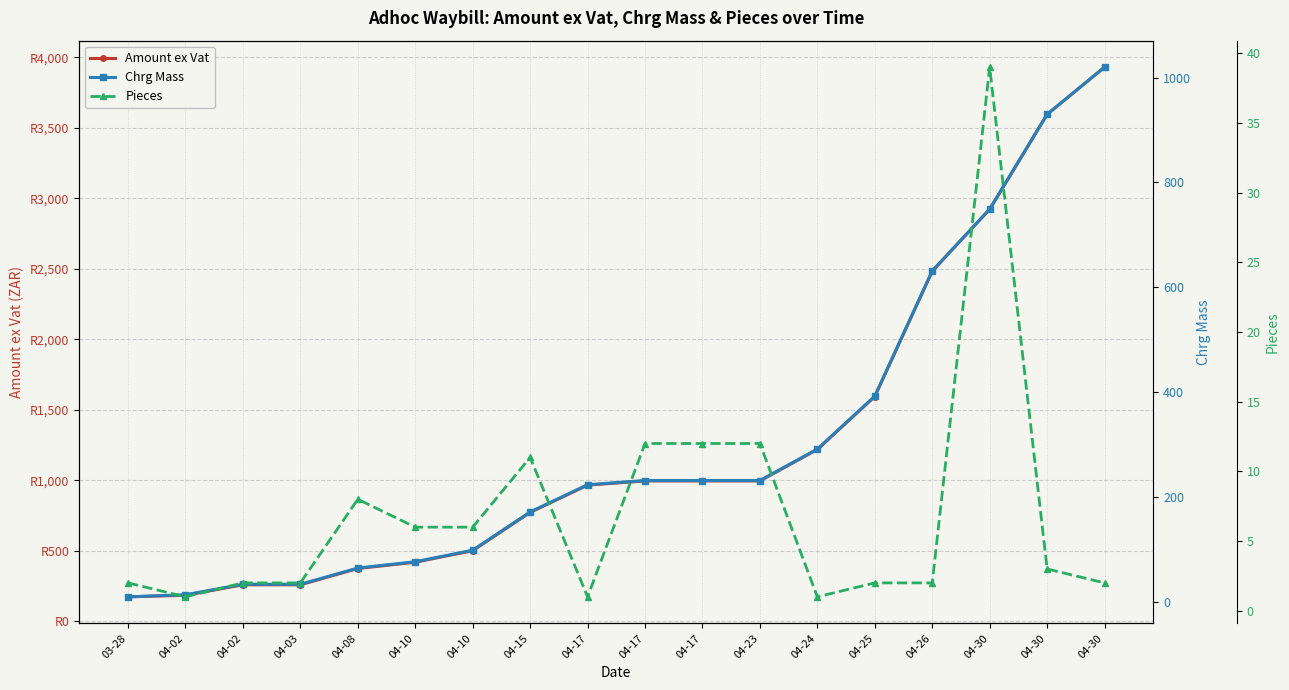

Read the Pieces value at 04-02.

1.0